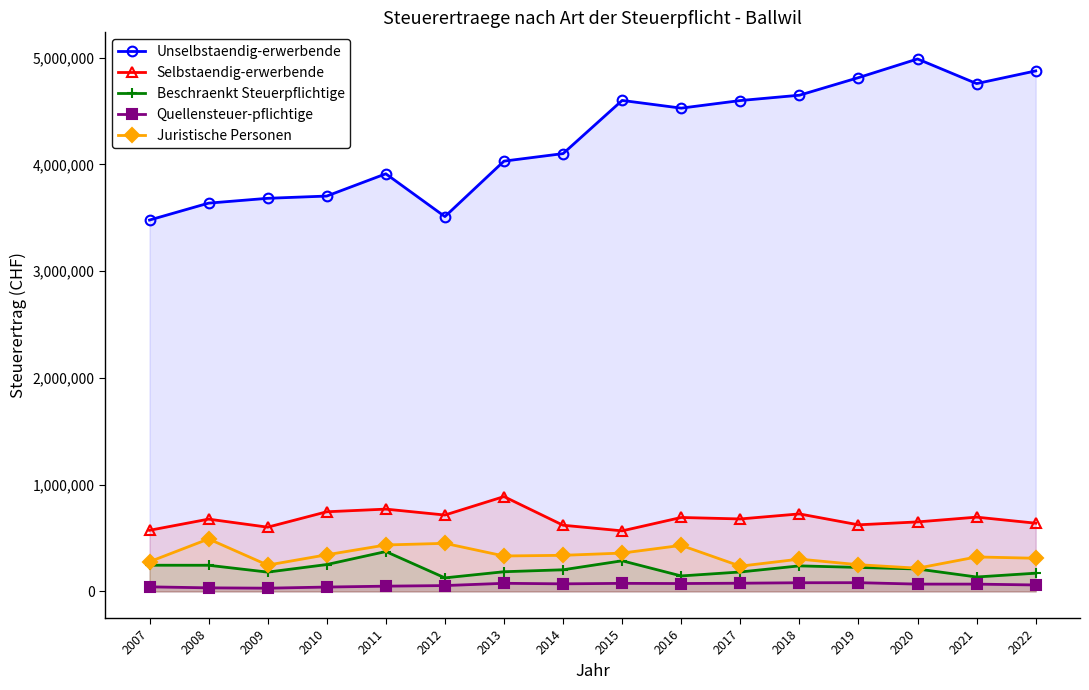

List the series in order of their peak value, highest first.

Unselbstaendig-erwerbende, Selbstaendig-erwerbende, Juristische Personen, Beschraenkt Steuerpflichtige, Quellensteuer-pflichtige